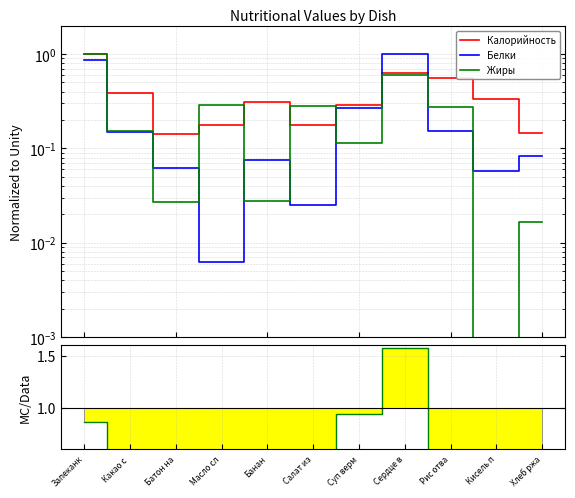

Is the value of Белки/Калорийность at Батон на greater than the value of Жиры at Сердце в?

No